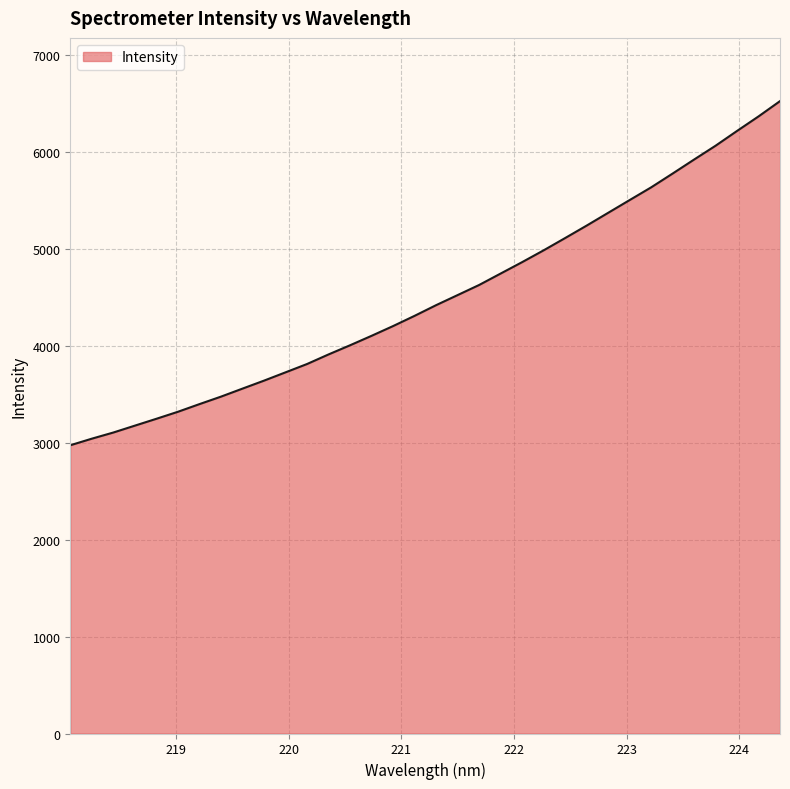

What is the smallest value displayed?

2975.4